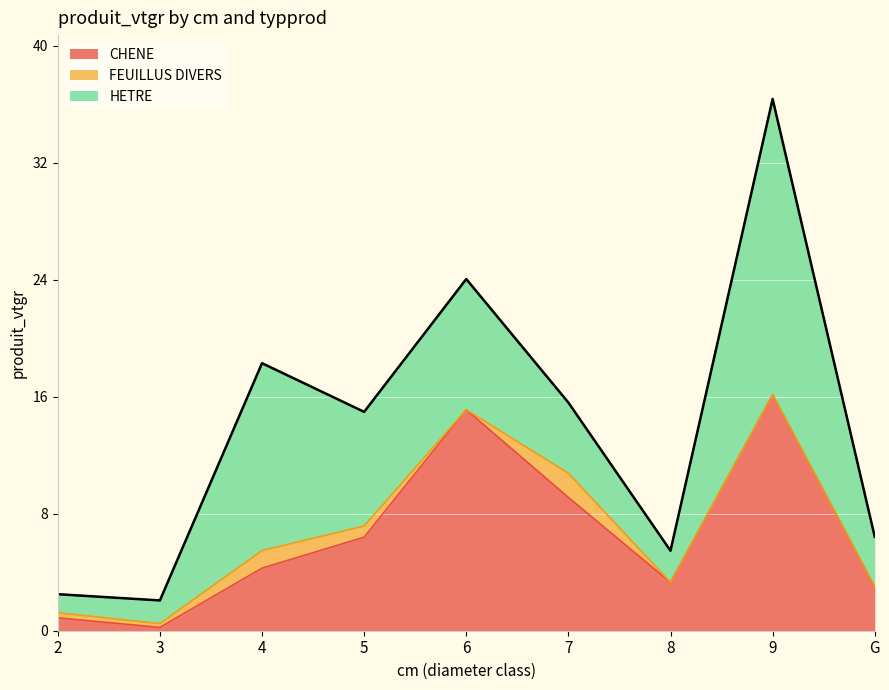

What is the average value of the HETRE series?

7.1